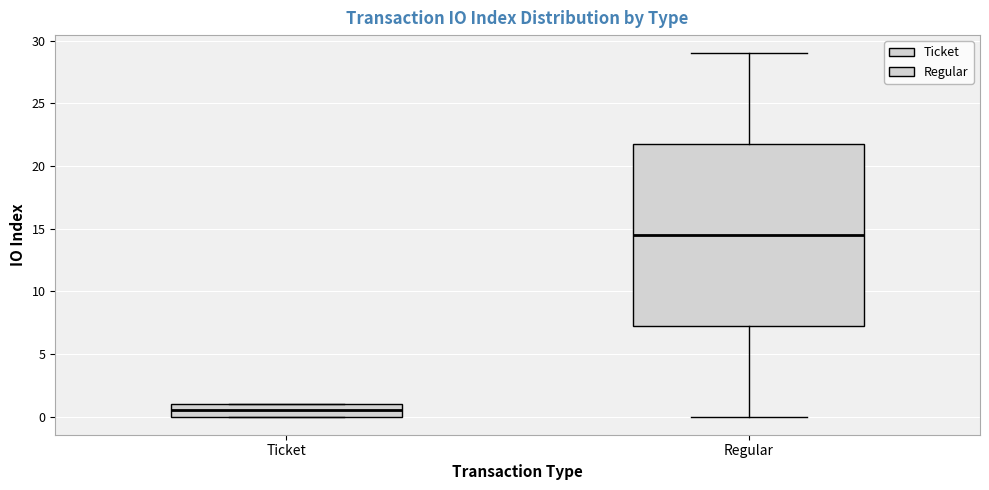

Reading left to right, transcribe this box plot: for each box, give where its median line is, the range the box spans, and where its two whiskers end, as read against the y-axis. The values are not printed on the chart, so give them approximately, as read against the axis.

Ticket: median 0.5, box 0.0 to 1.0, whiskers 0.0 to 1.0
Regular: median 14.5, box 7.5 to 22.0, whiskers 0.0 to 29.0